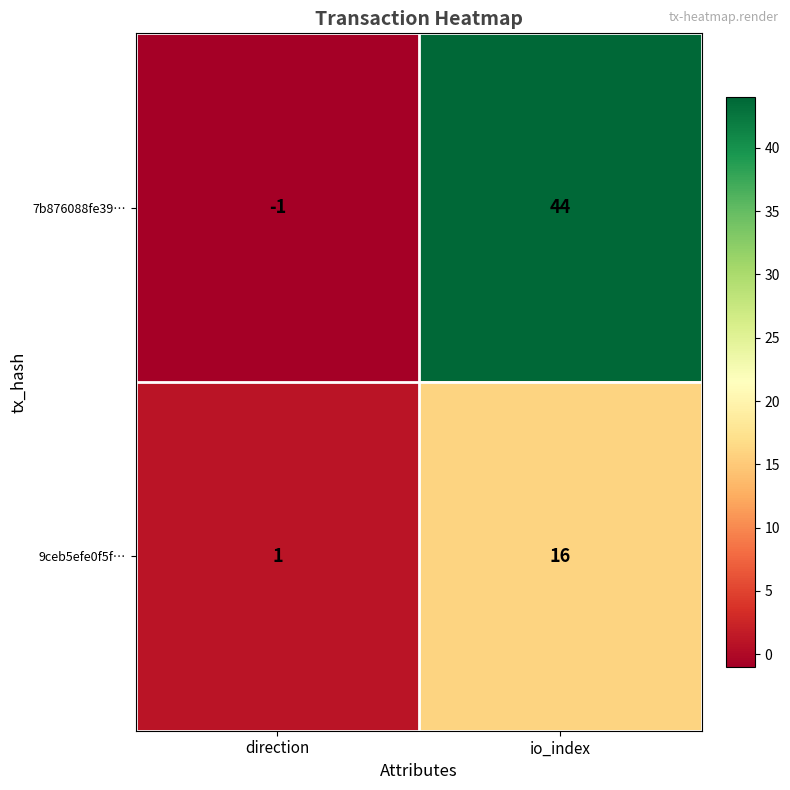

Which category has the highest value across all series?

io_index